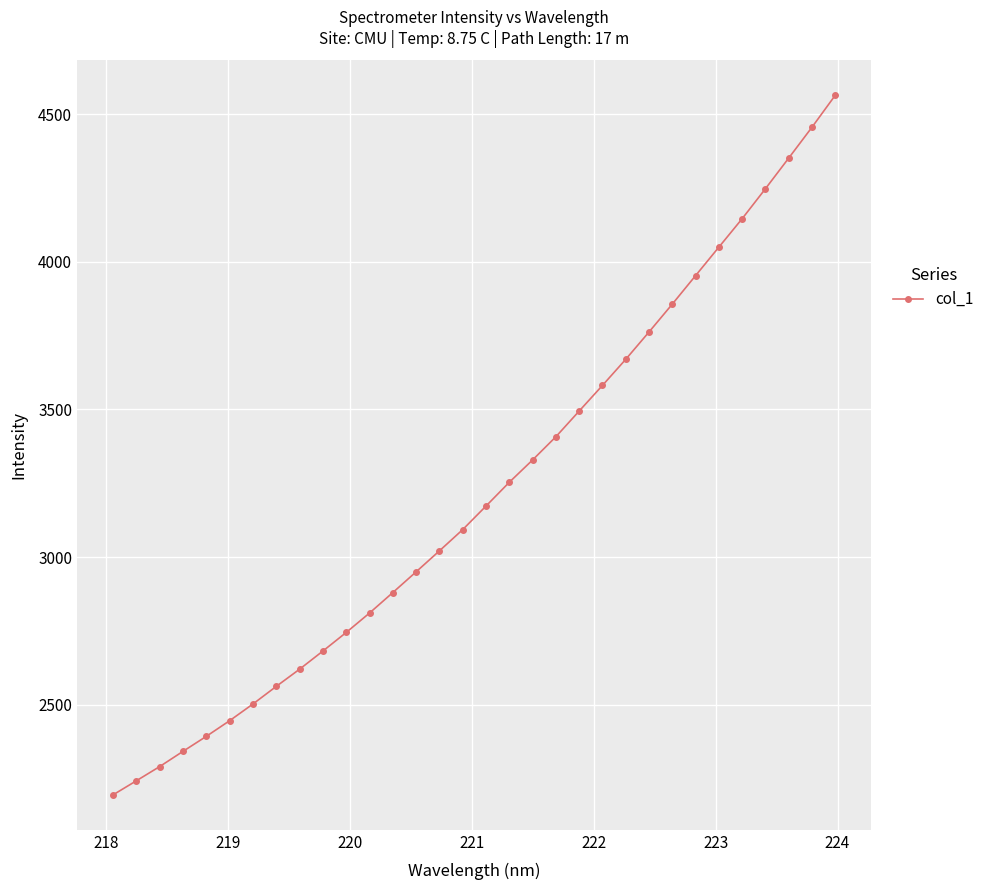

What is the minimum value shown in the chart?

2194.7